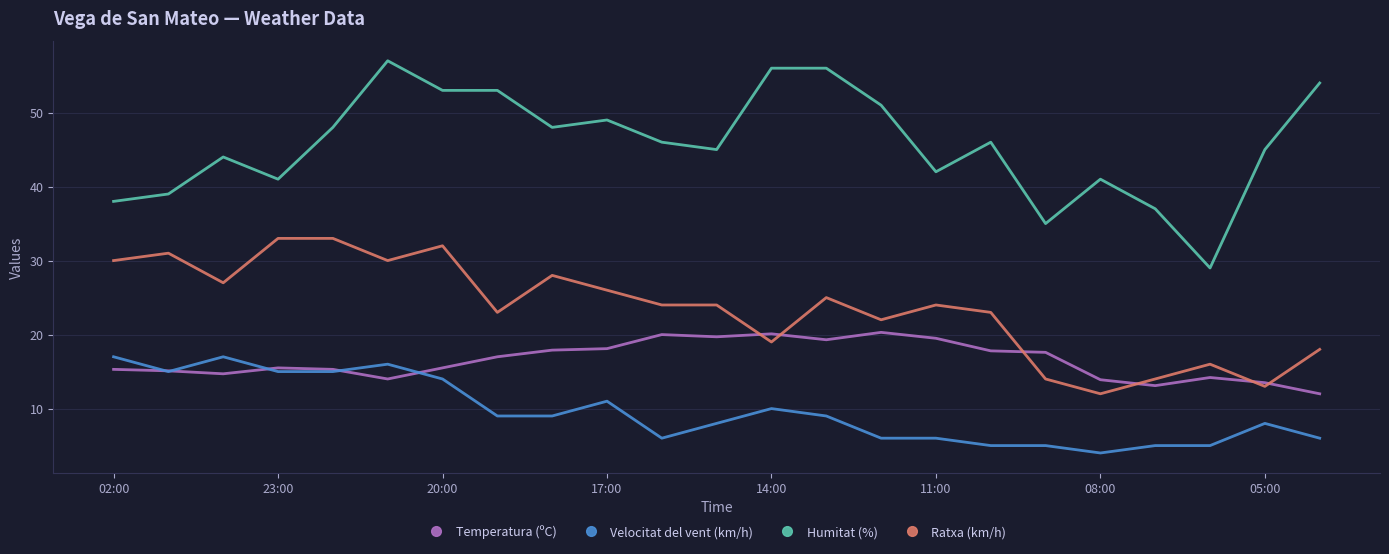

Which series has the widest spread of values?

Humitat (%)